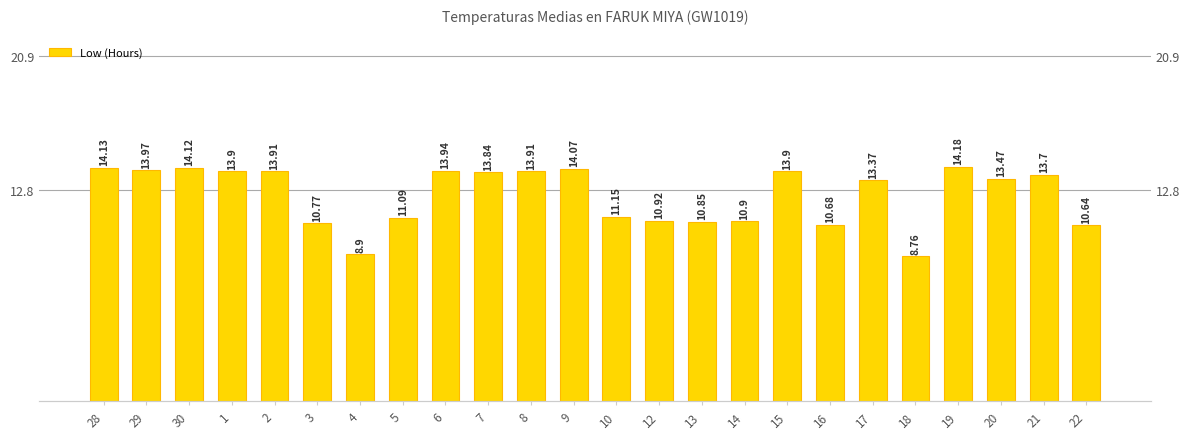

Approximately how many times larger is the value at 19 compared to 16?

1.3